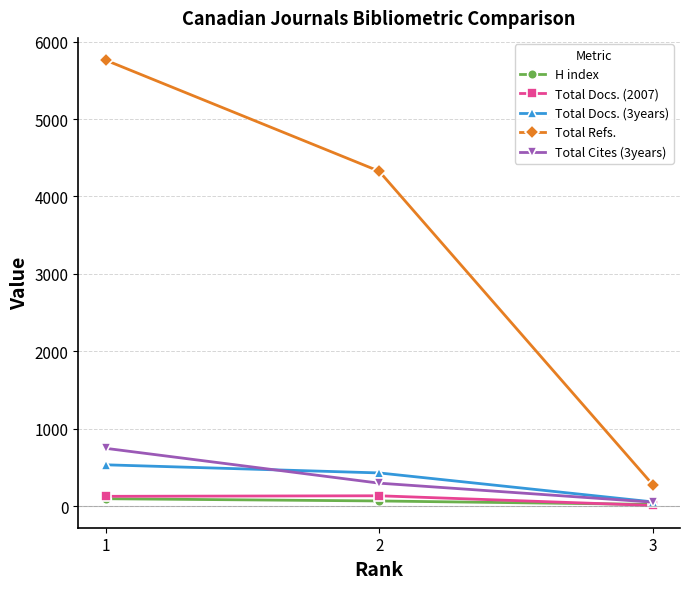

The value of Total Docs. (3years) at 1 is 535. True or false?

True